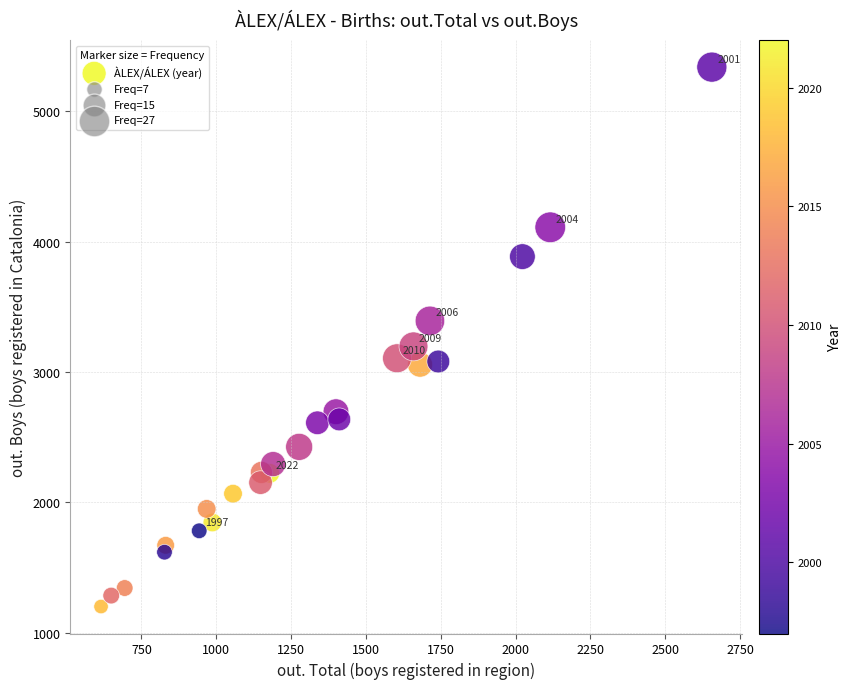

What Y value in the scatter plot is closest to 3269?

3196